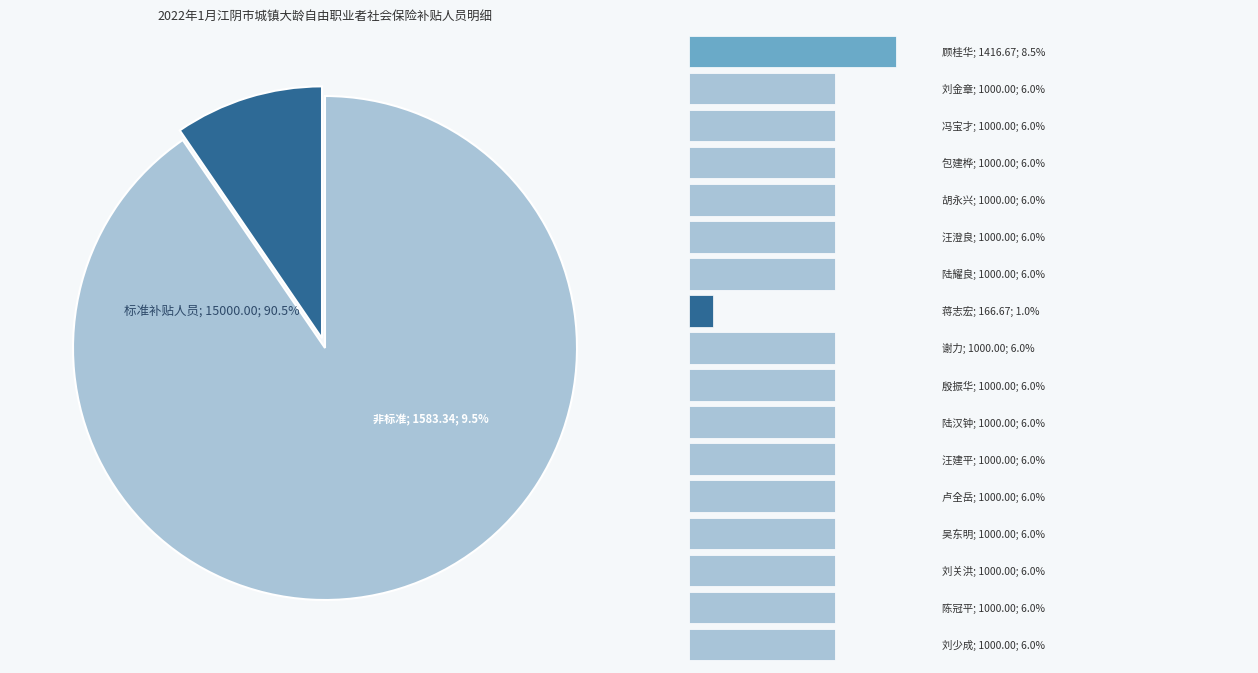

Does any single category account for the majority?

No